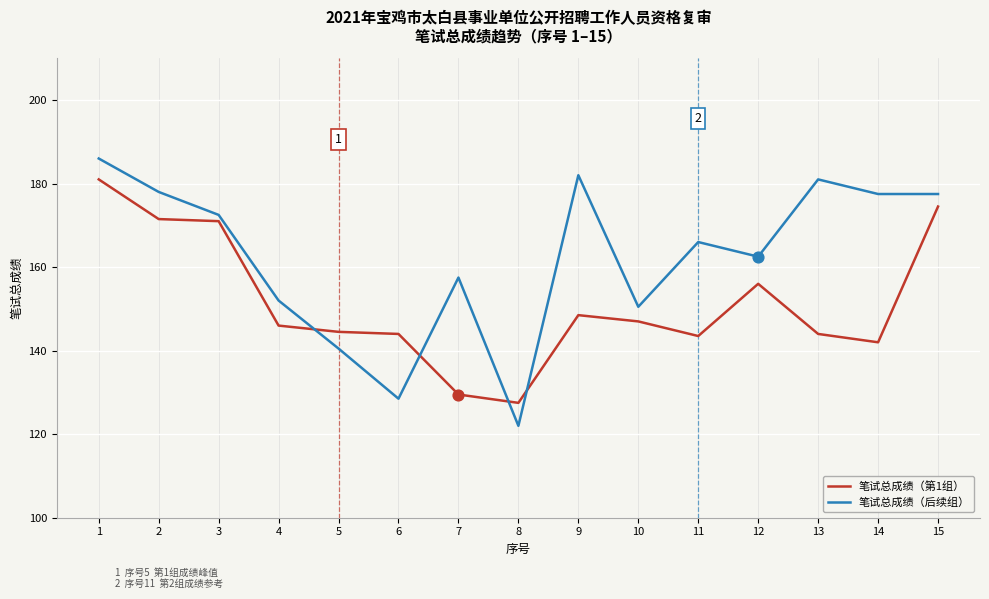

At which category is the sum across all series the highest?

1